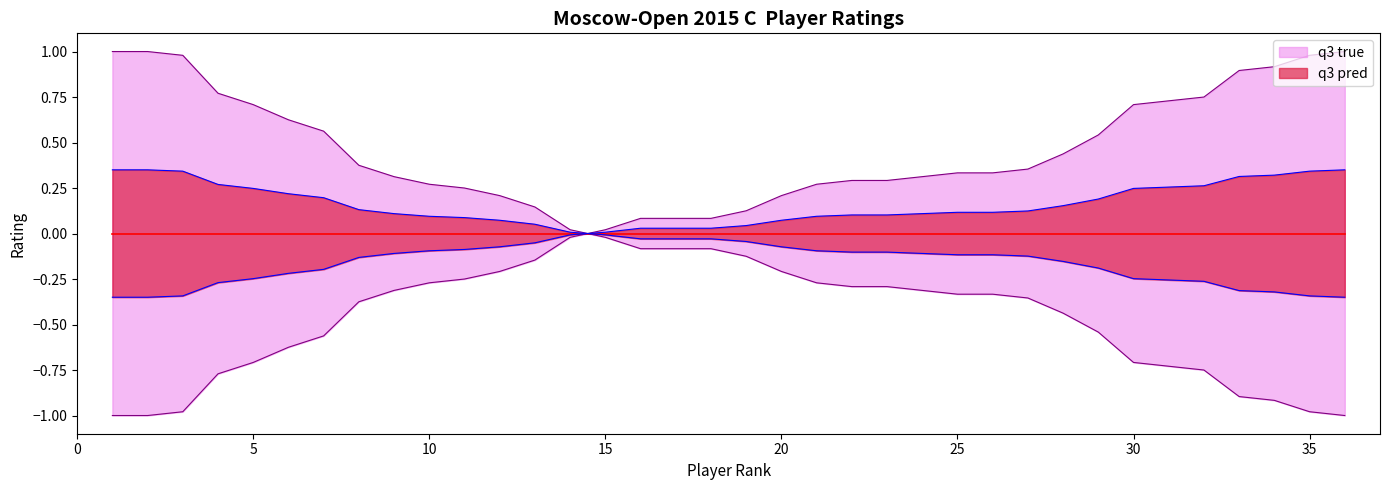

What is the value of the 16th point from the left?

-0.1